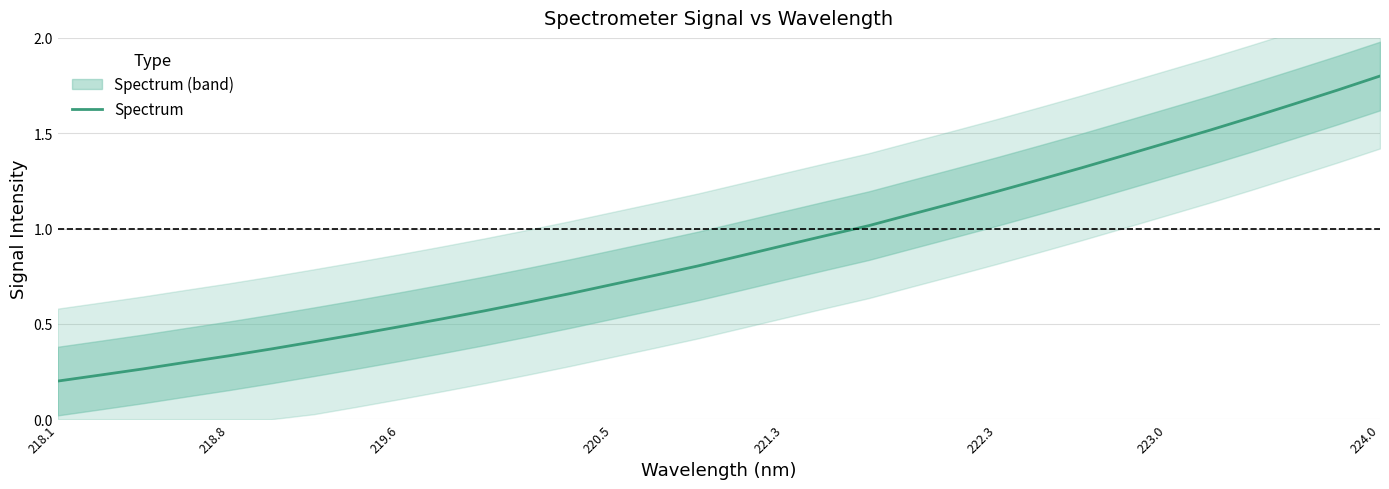

How many lines are shown in the chart?

1